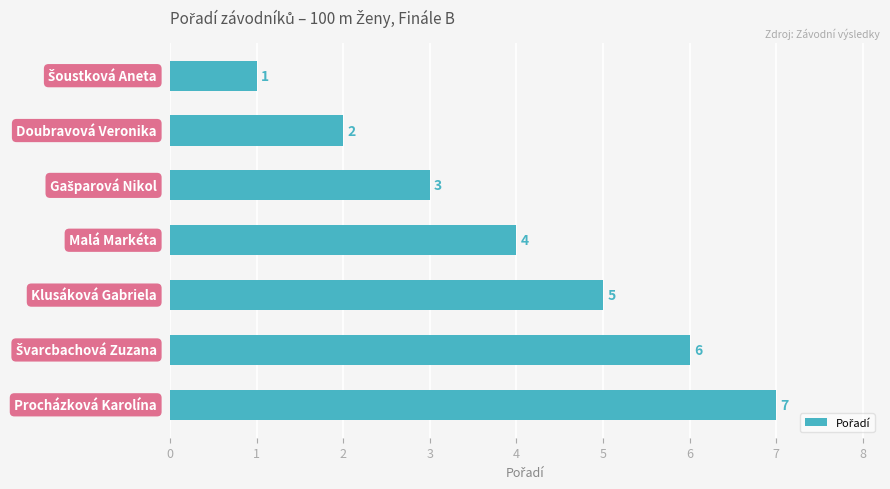

What is the minimum value shown in the chart?

1